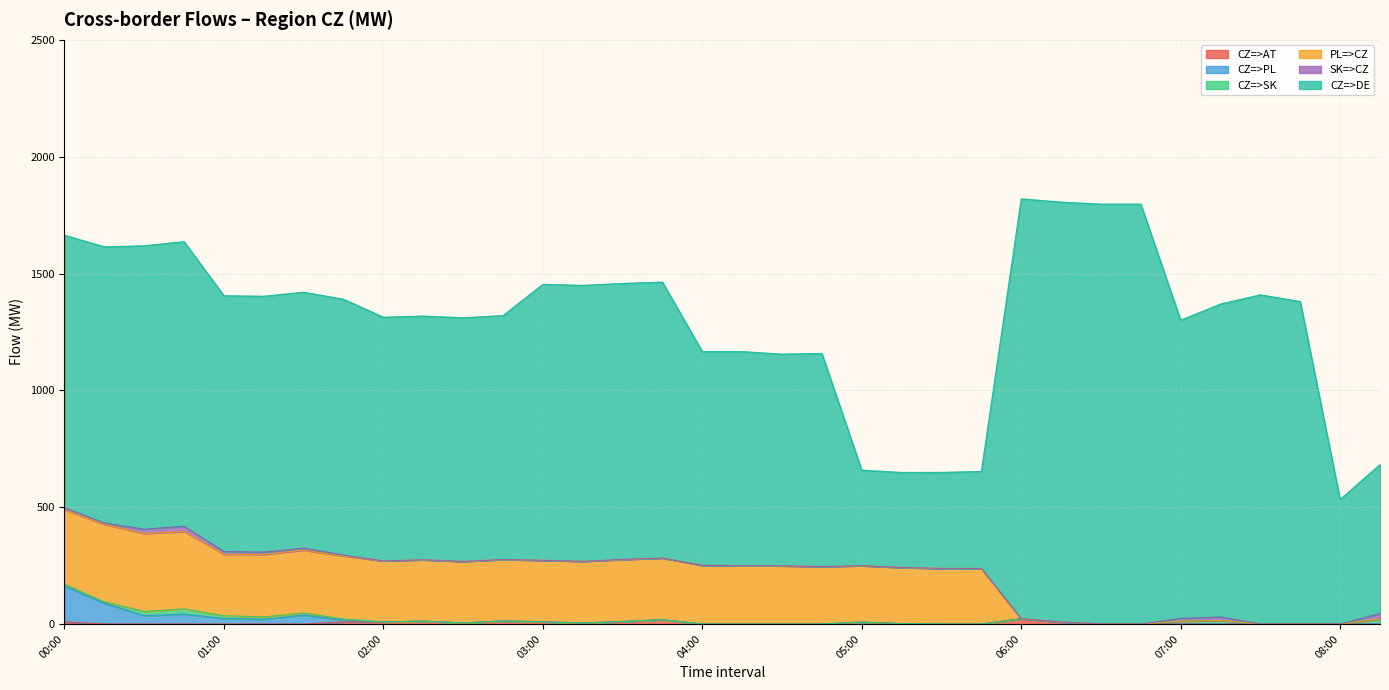

What is the difference between the second highest and second lowest values in the PL=>CZ series?

331.6